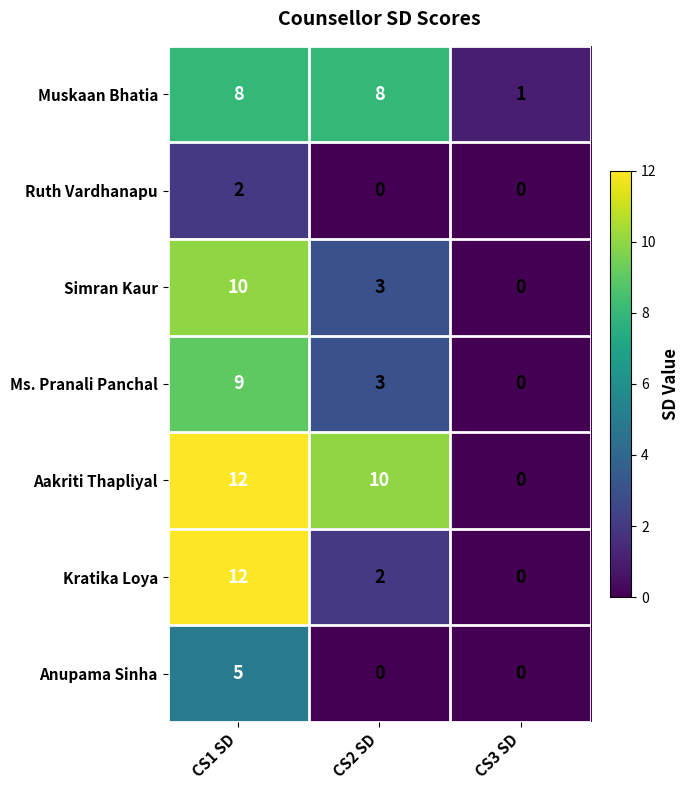

Reading left to right, extract all data points from this chart.

Muskaan Bhatia: CS1 SD=8	CS2 SD=8	CS3 SD=1
Ruth Vardhanapu: CS1 SD=2	CS2 SD=0	CS3 SD=0
Simran Kaur: CS1 SD=10	CS2 SD=3	CS3 SD=0
Ms. Pranali Panchal: CS1 SD=9	CS2 SD=3	CS3 SD=0
Aakriti Thapliyal: CS1 SD=12	CS2 SD=10	CS3 SD=0
Kratika Loya: CS1 SD=12	CS2 SD=2	CS3 SD=0
Anupama Sinha: CS1 SD=5	CS2 SD=0	CS3 SD=0